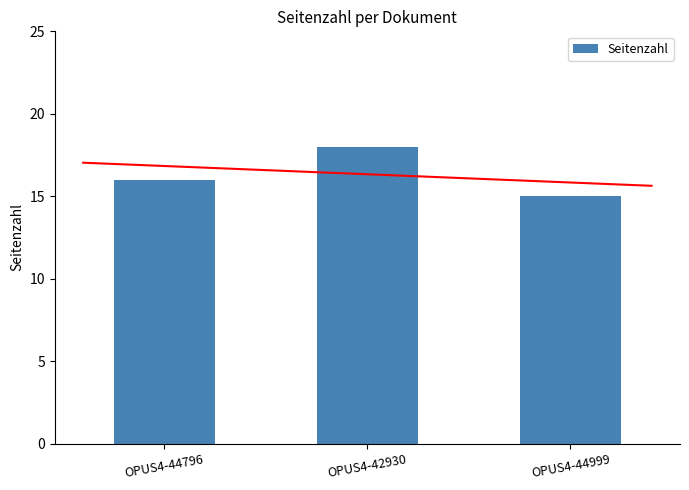

Reading left to right, transcribe all the data shown in this chart.

16	18	15